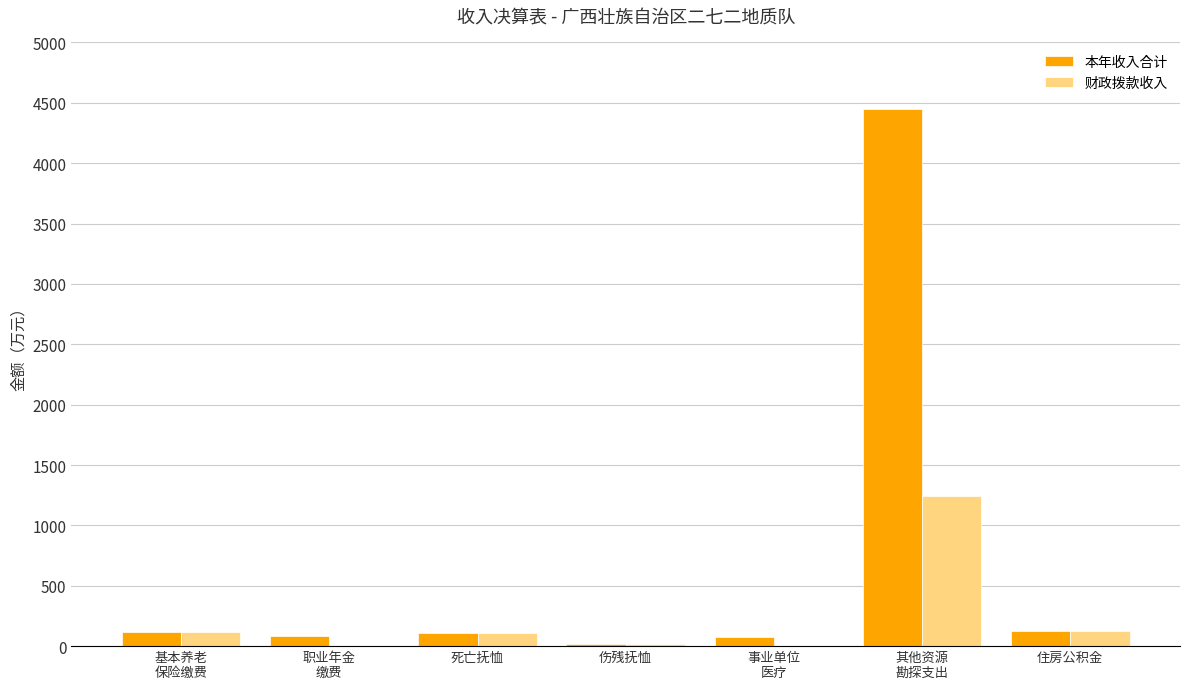

Which series changed the most between 事业单位
医疗 and 其他资源
勘探支出?

本年收入合计